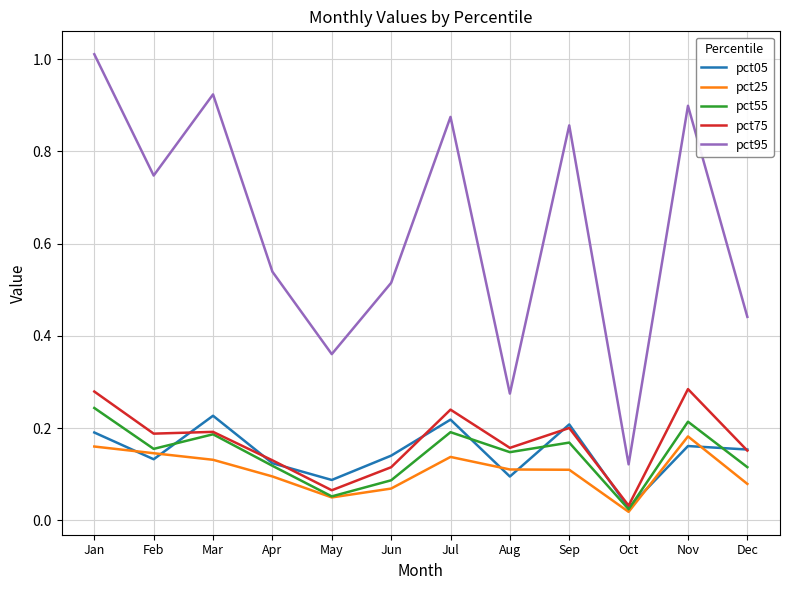

How many lines are shown in the chart?

5